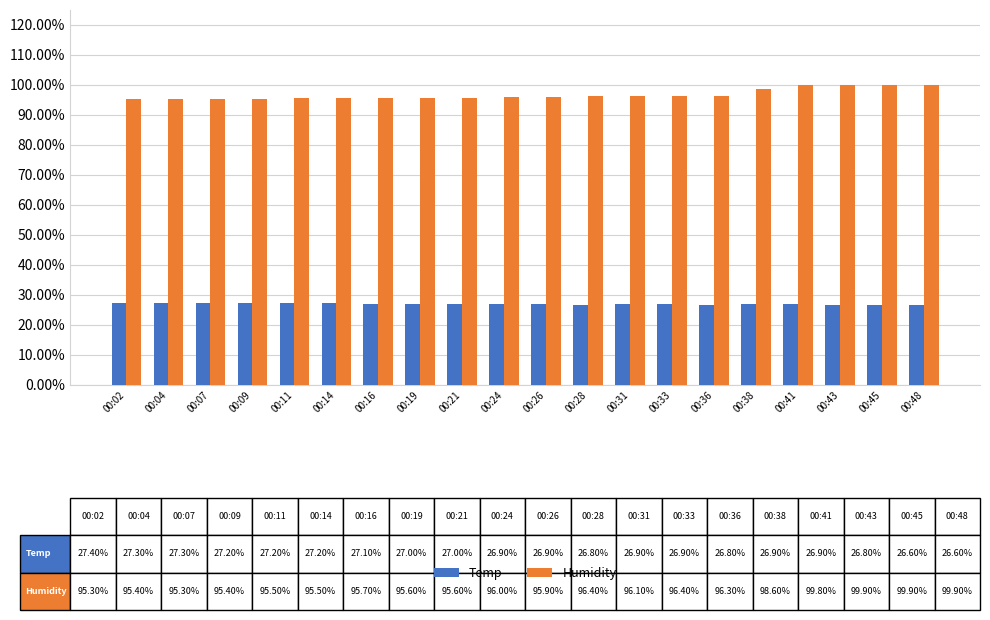

What is the smallest value displayed?

26.6